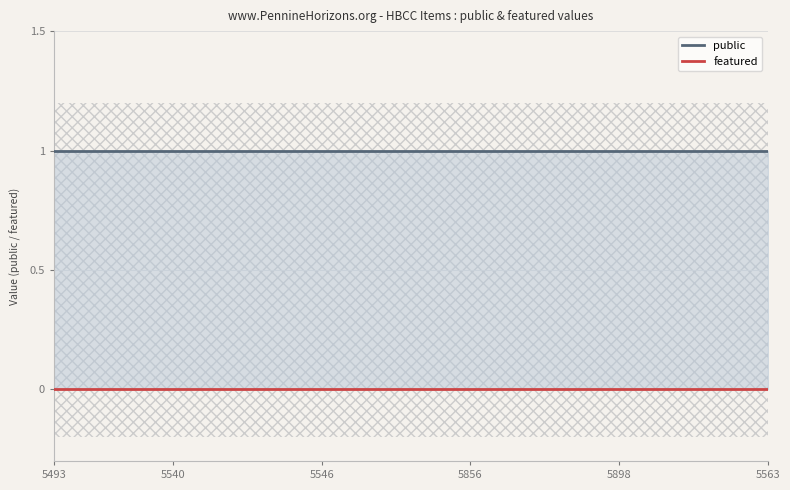

What is the label of the 12th point from the right?

13